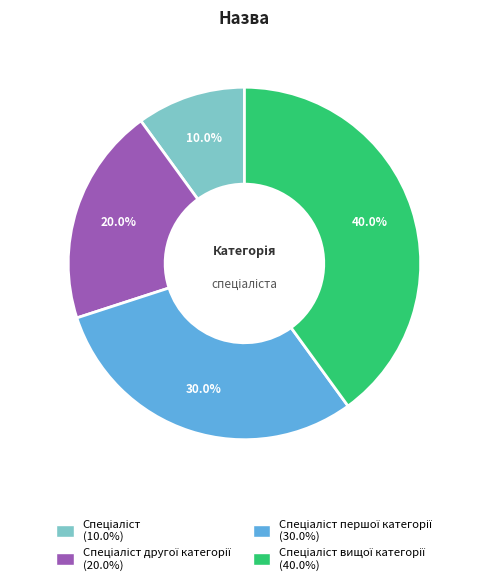

Does any single category account for the majority?

No